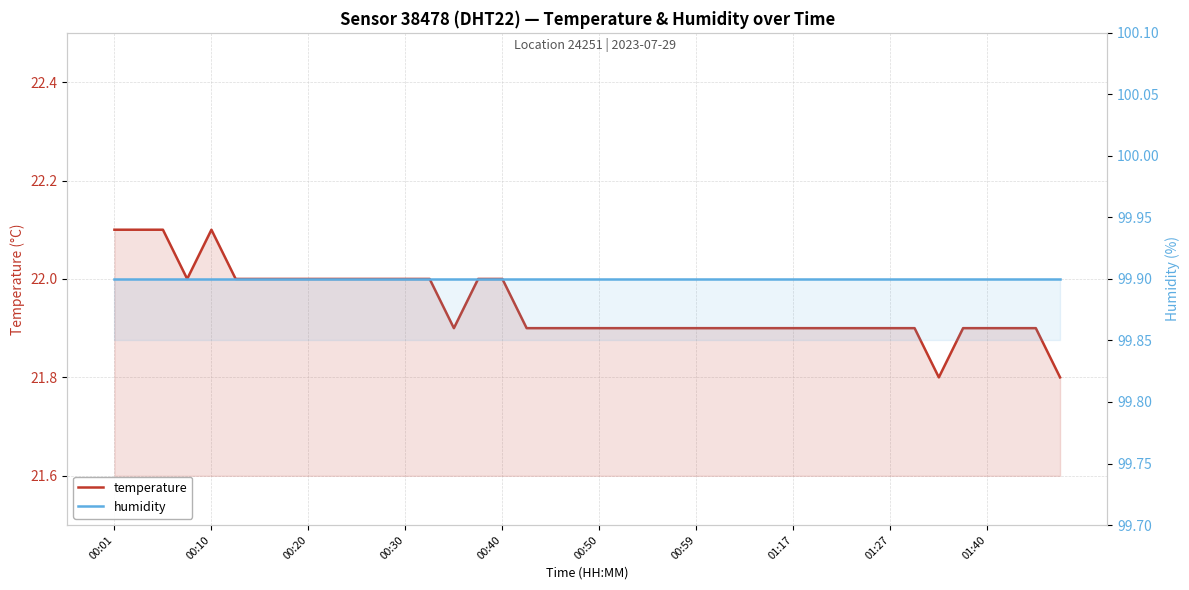

In temperature, how many points are lower than both neighbors (excluding endpoints)?

3